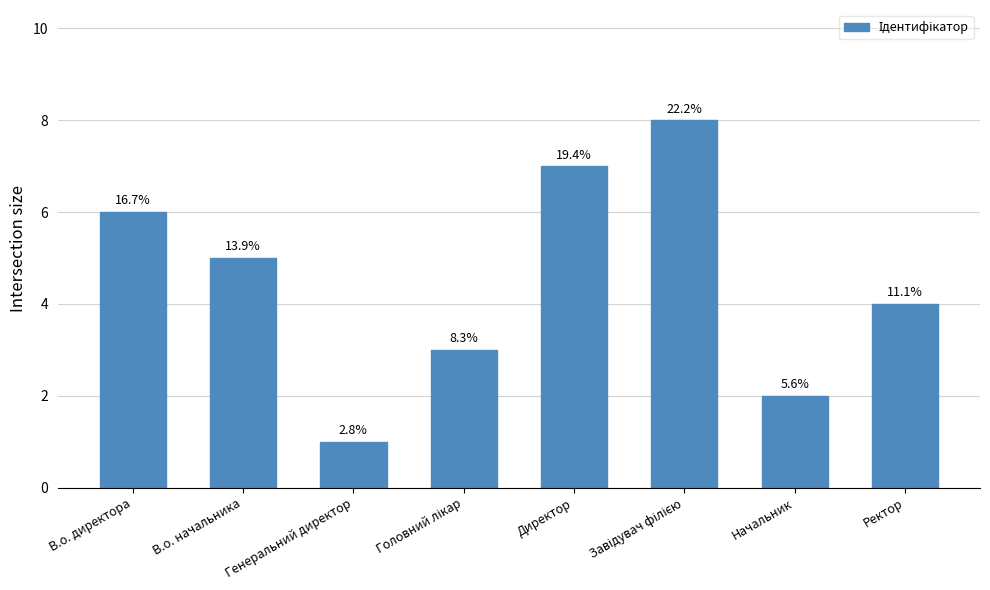

What is the smallest value displayed?

1